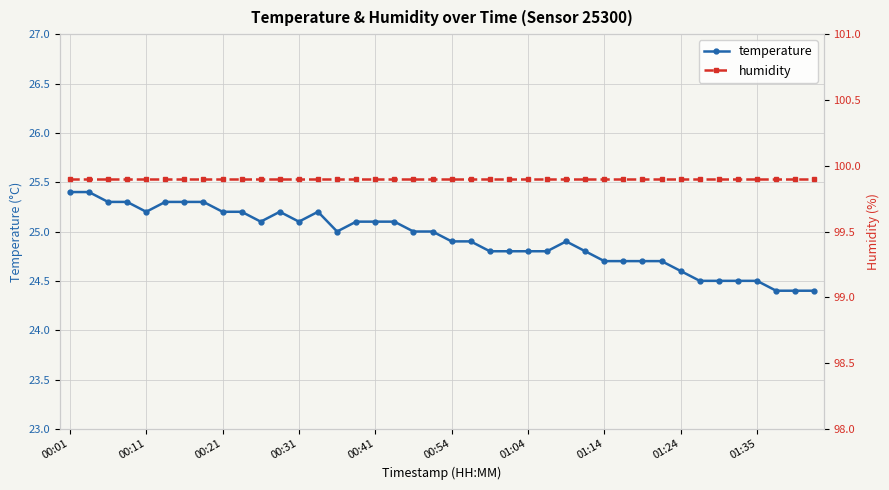

What is the minimum value for temperature?

24.4